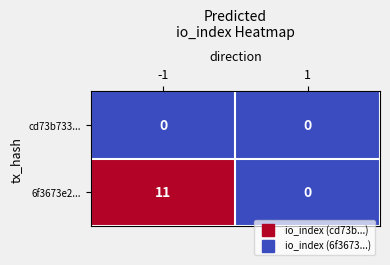

Reading right to left, what are all the values shown in this chart?

cd73b733...: 1=0	-1=0
6f3673e2...: 1=0	-1=11